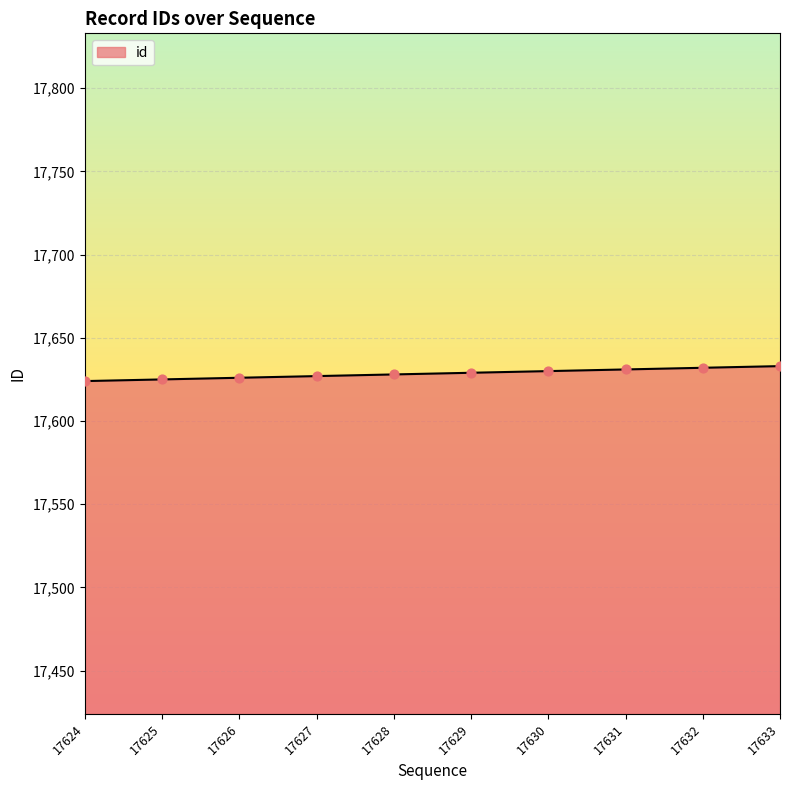

What is the change in value from 17627 to 17633?

+6